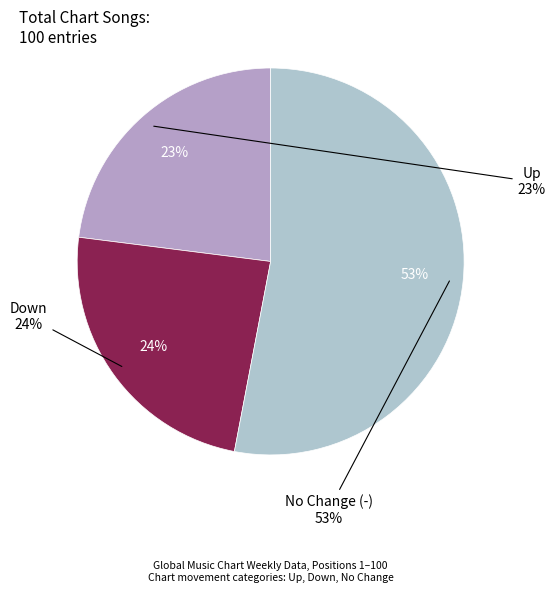

To the nearest percent, what is the difference between the - and up slice percentages?

30%